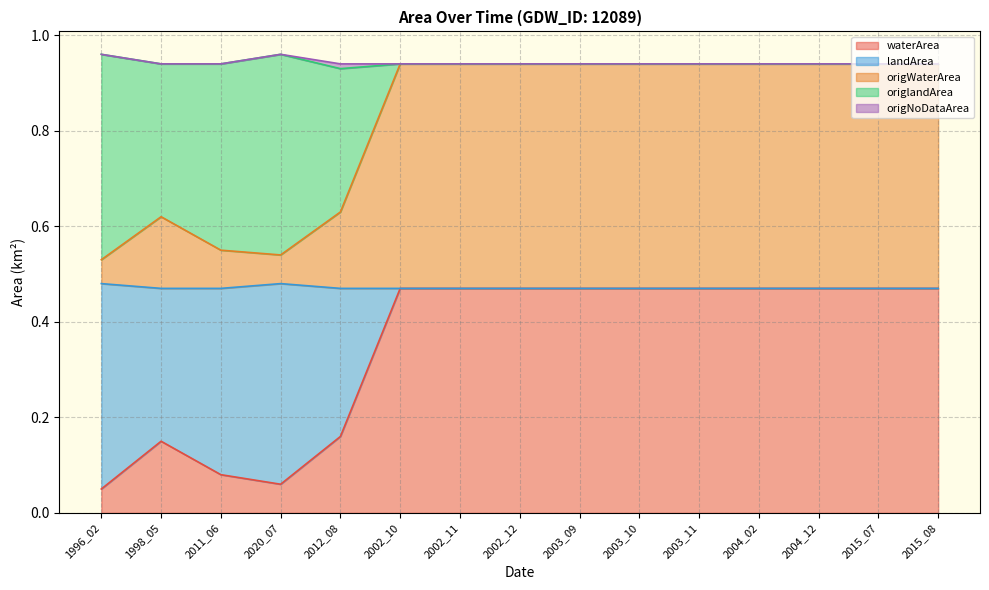

Rank the categories by origlandArea value from highest to lowest.

1996_02, 2020_07, 2011_06, 1998_05, 2012_08, 2002_10, 2002_11, 2002_12, 2003_09, 2003_10, 2003_11, 2004_02, 2004_12, 2015_07, 2015_08